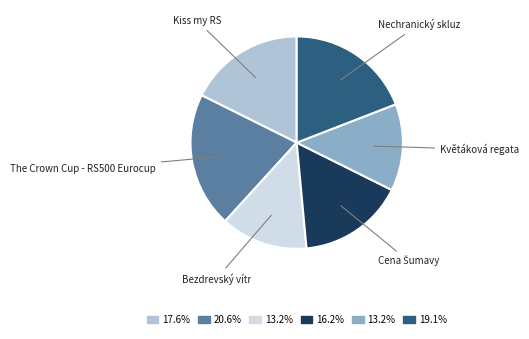

How many segments does this pie chart have?

6